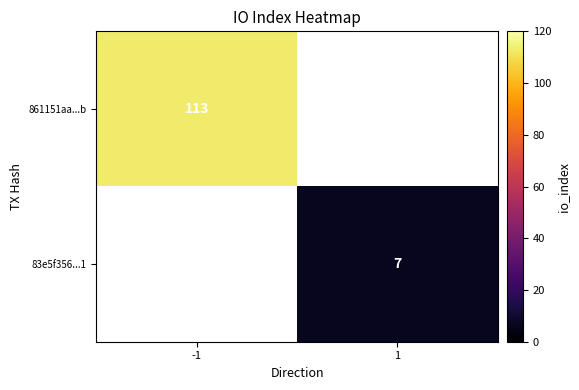

The value of 861151aa...b at -1 is 201. True or false?

False